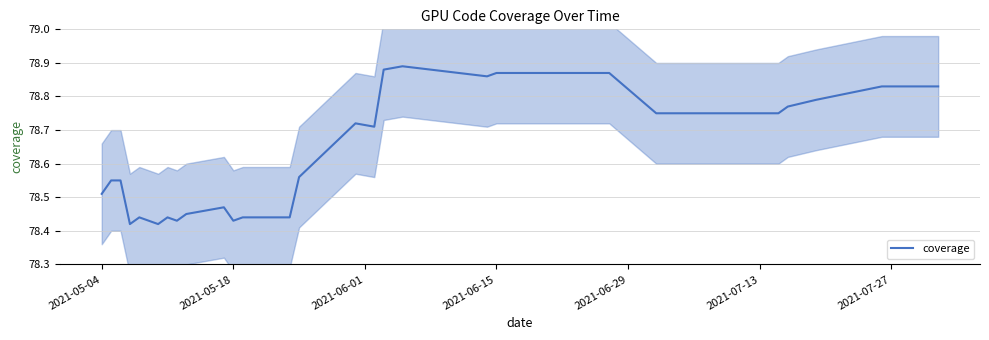

How many points are higher than both their immediate neighbors (excluding endpoints)?

5